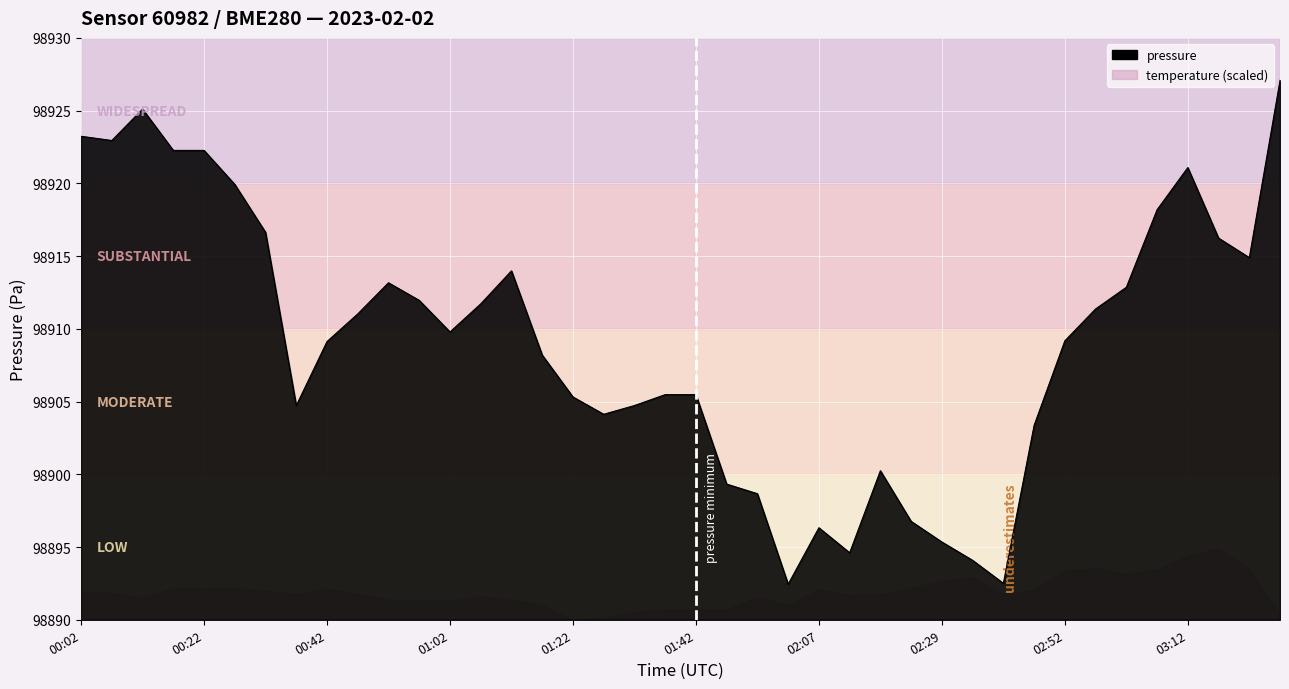

What is the sum of all temperature values?

-20.8